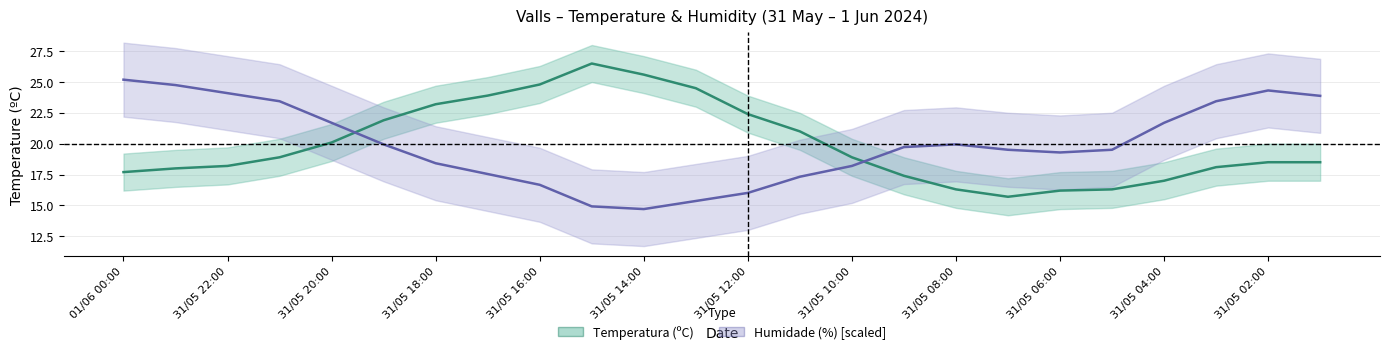

What are all the series names shown in the legend?

Temperatura (ºC), Humidade (%) [scaled]